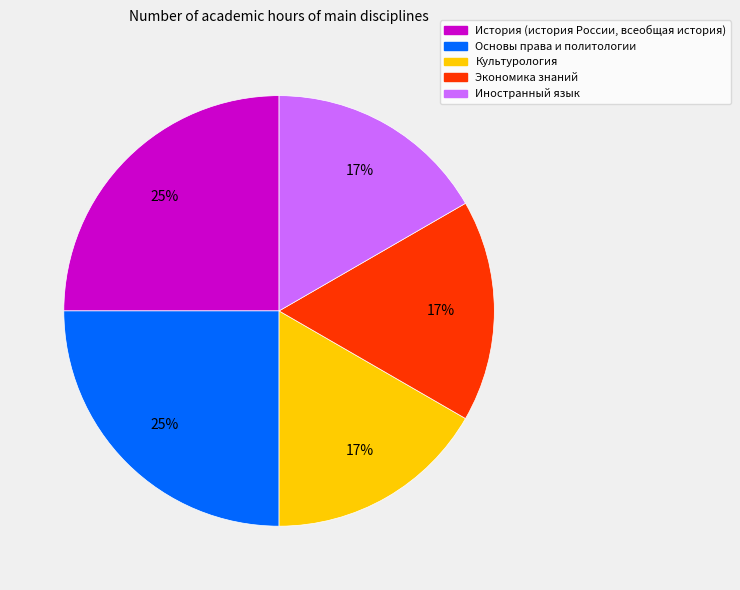

To the nearest percent, what is the average slice percentage?

20%